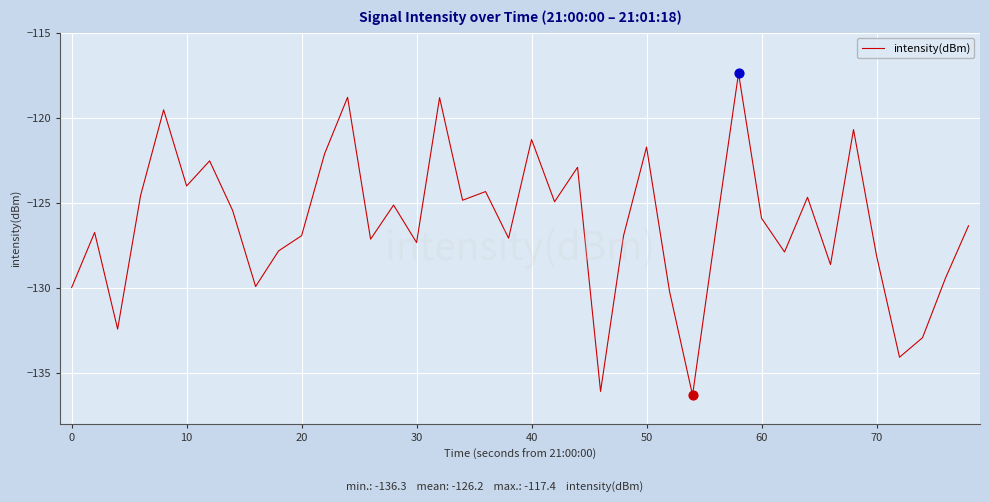

What is the minimum value shown in the chart?

-136.3